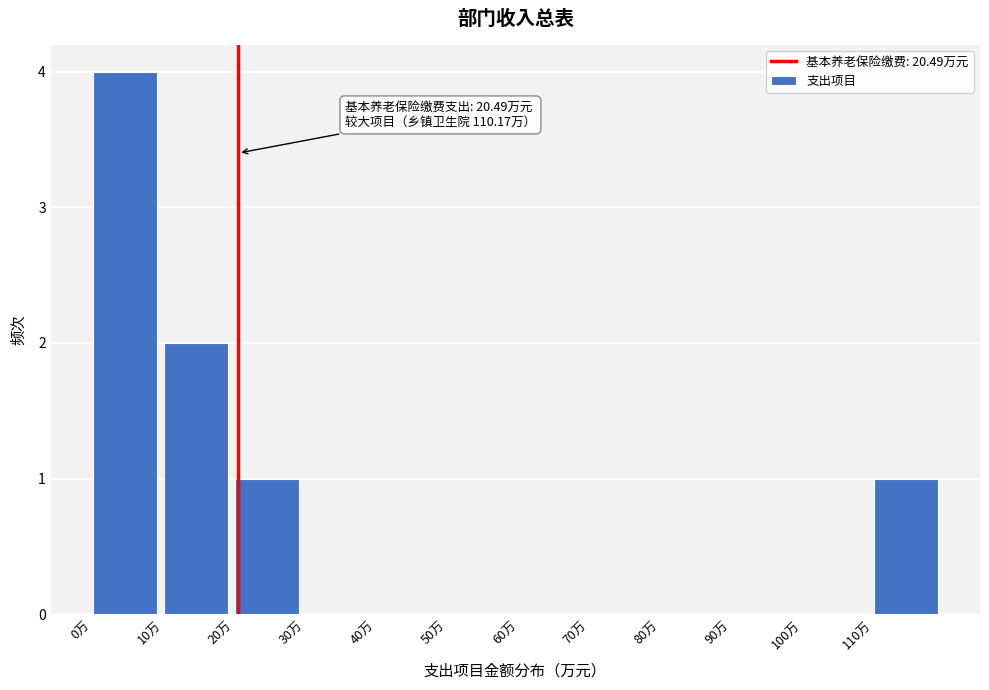

Over which range of the x-axis is the bar tallest?

0 to 10